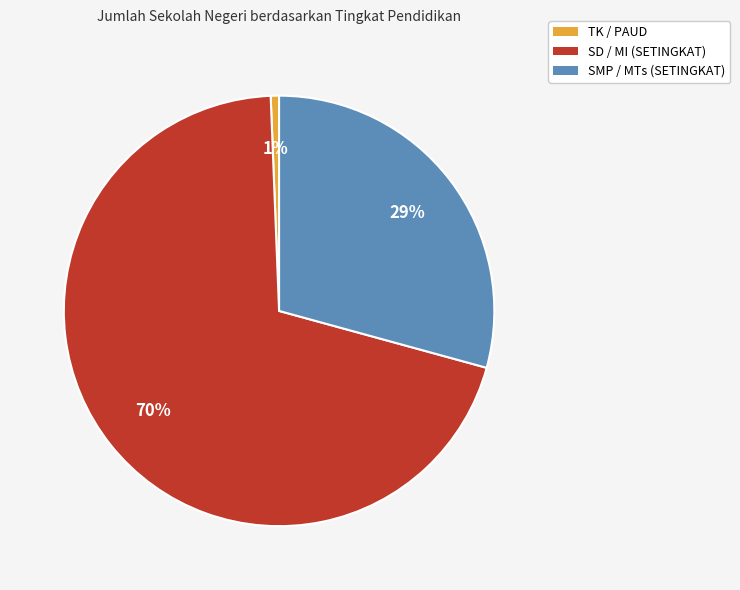

Which slice is the smallest?

TK / PAUD